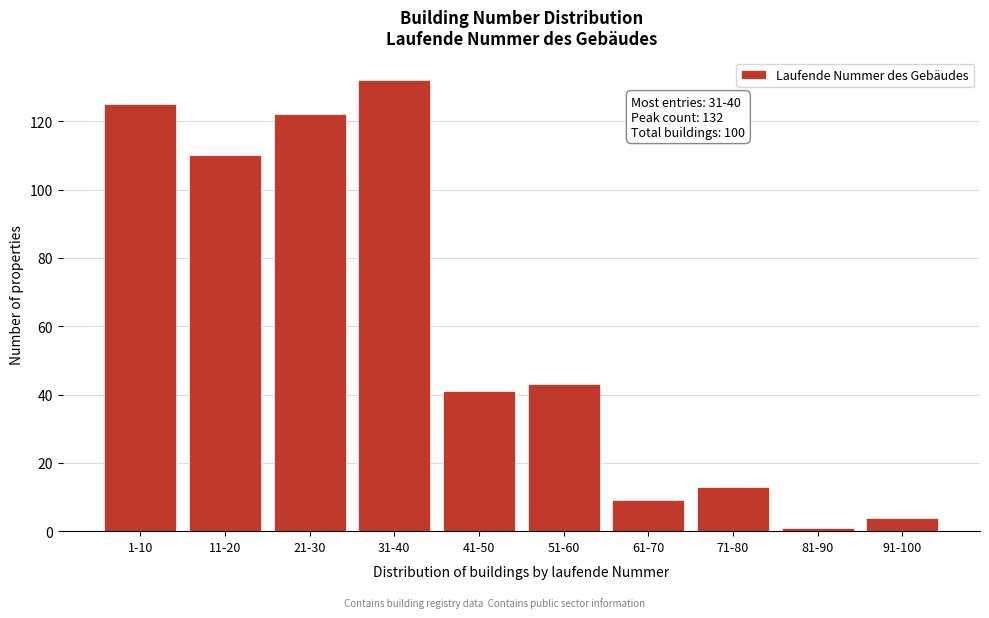

Reading right to left, what are all the values shown in this chart?

91-100=4	81-90=1	71-80=13	61-70=9	51-60=43	41-50=41	31-40=132	21-30=122	11-20=110	1-10=125